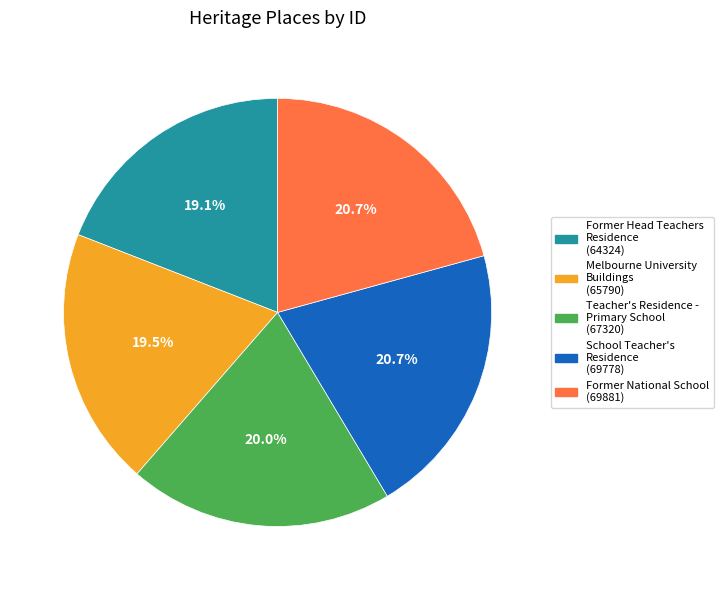

What percentage do Teacher's Residence - Primary School (67320) and Former Head Teachers Residence (64324) together represent?

39.1%